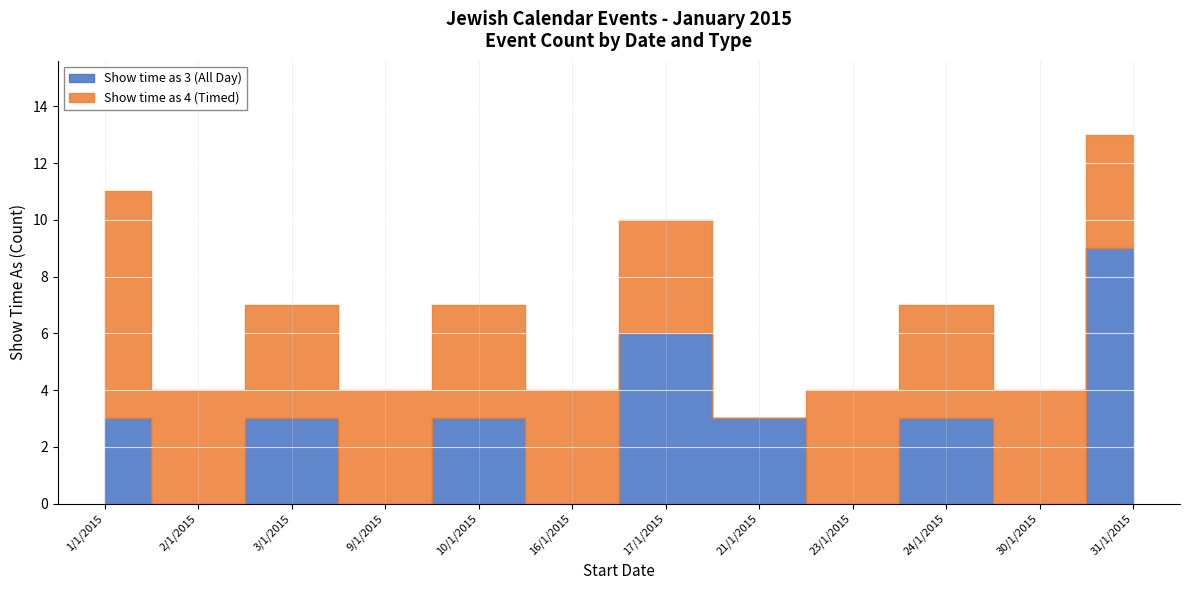

Count the number of data series in this chart.

2